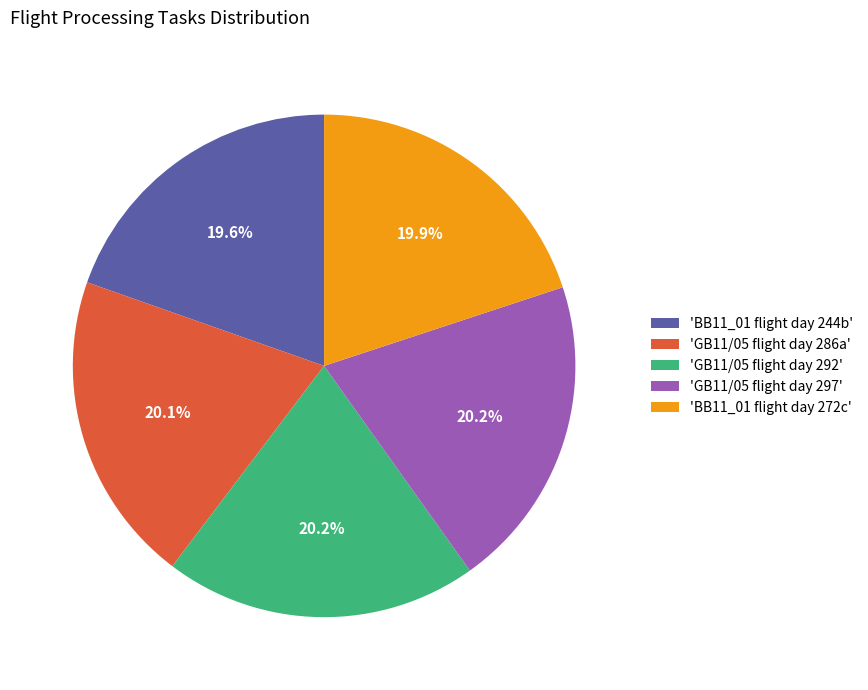

Approximately how many times larger is the value at 'GB11/05 flight day 297' compared to 'GB11/05 flight day 286a'?

1.0